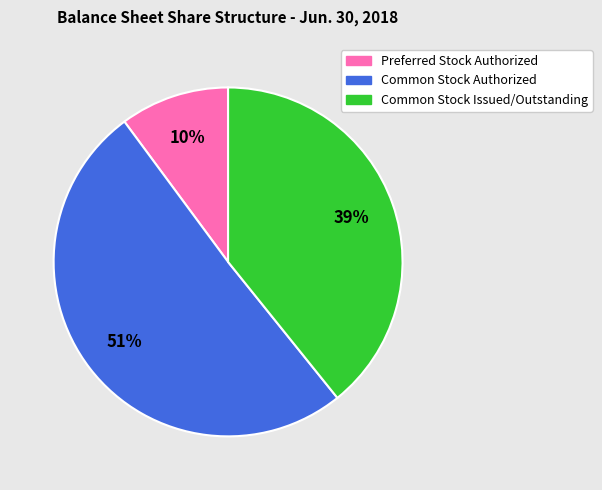

To the nearest percent, what percentage of the pie is Preferred Stock Authorized?

10%